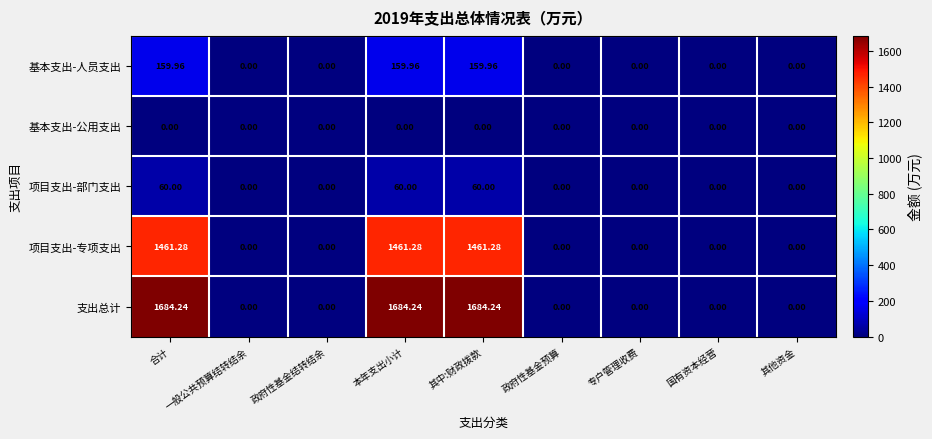

Rank the series by their maximum value, from lowest to highest.

基本支出-公用支出, 项目支出-部门支出, 基本支出-人员支出, 项目支出-专项支出, 支出总计